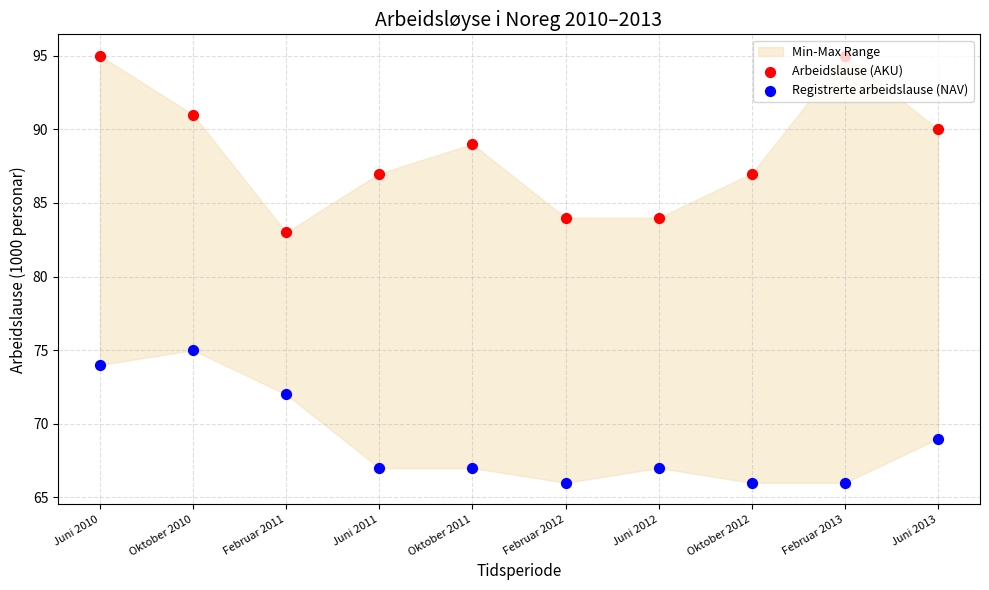

Which series has the largest total across all categories?

Arbeidslause (AKU)